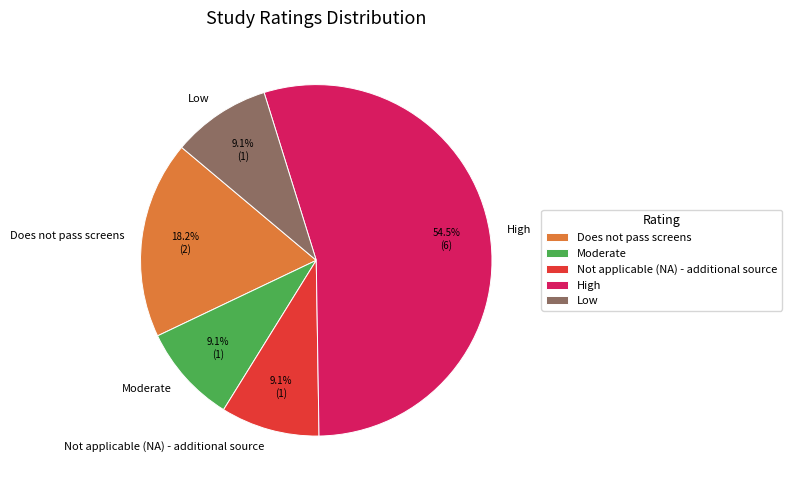

Count the number of slices in the pie.

5